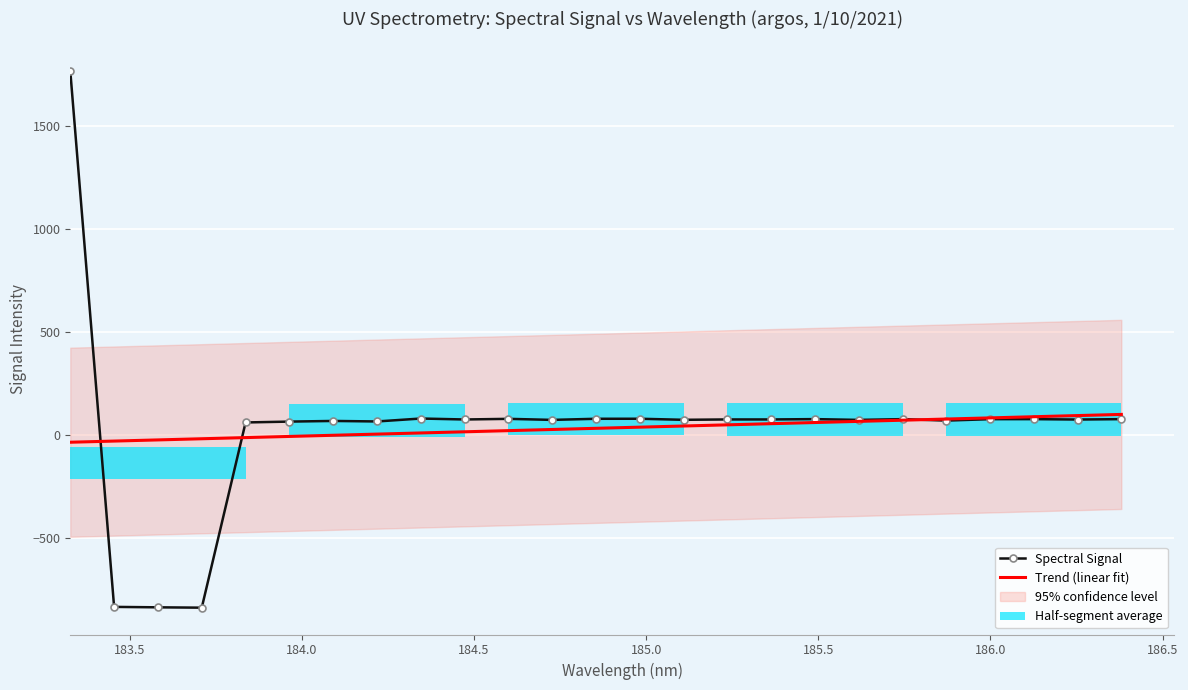

What is the value of the Spectral Signal bar at the 10th from the left?

76.1